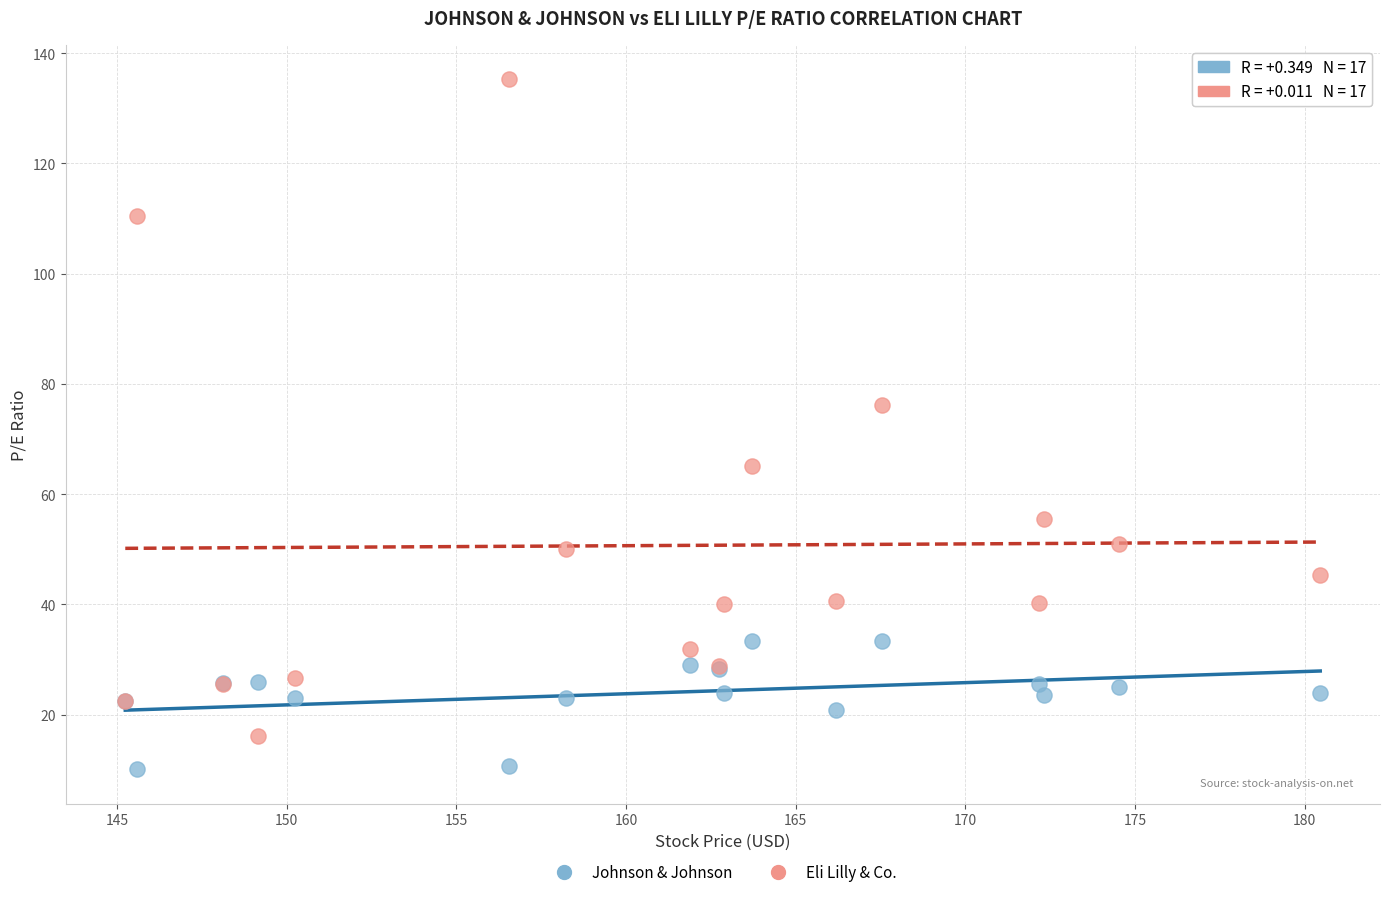

Across all series, what Y value is closest to 72?

76.2